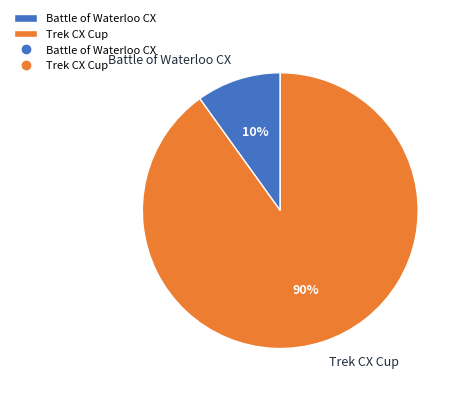

Count the number of slices in the pie.

2